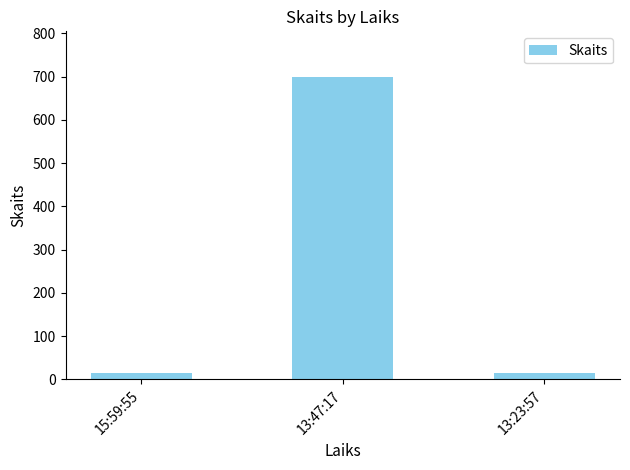

At which category does the chart reach its peak across all series?

13:47:17